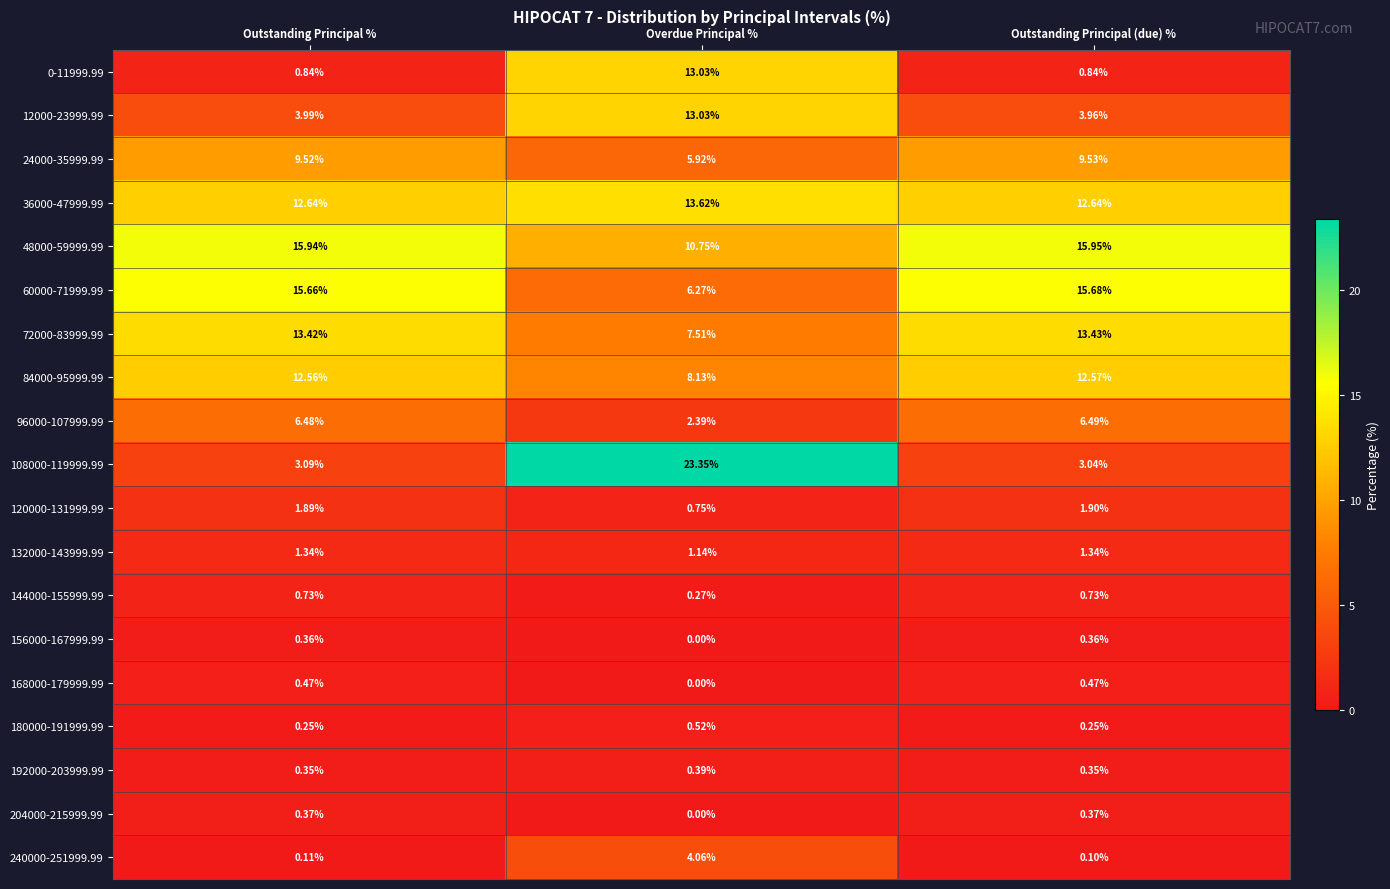

What is the greatest value displayed?

23.4